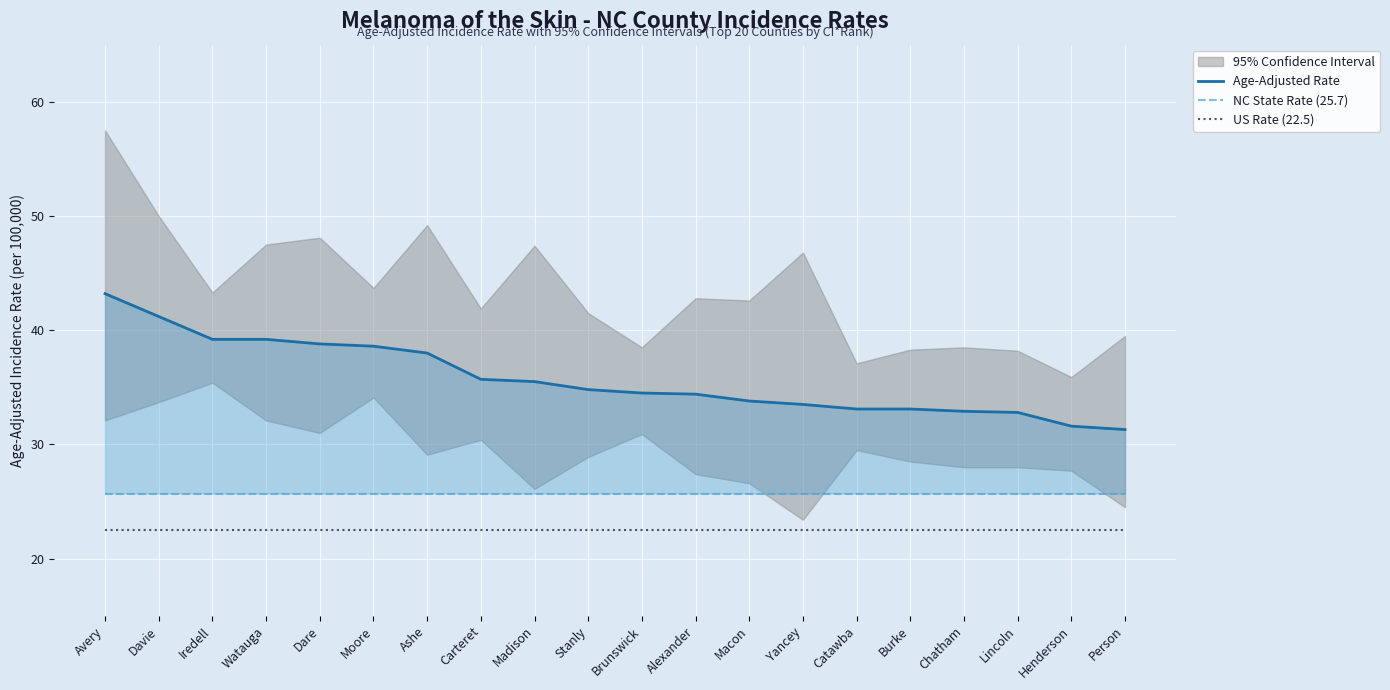

True or false: US Rate (22.5) has a value of 22.5 at Madison.

True